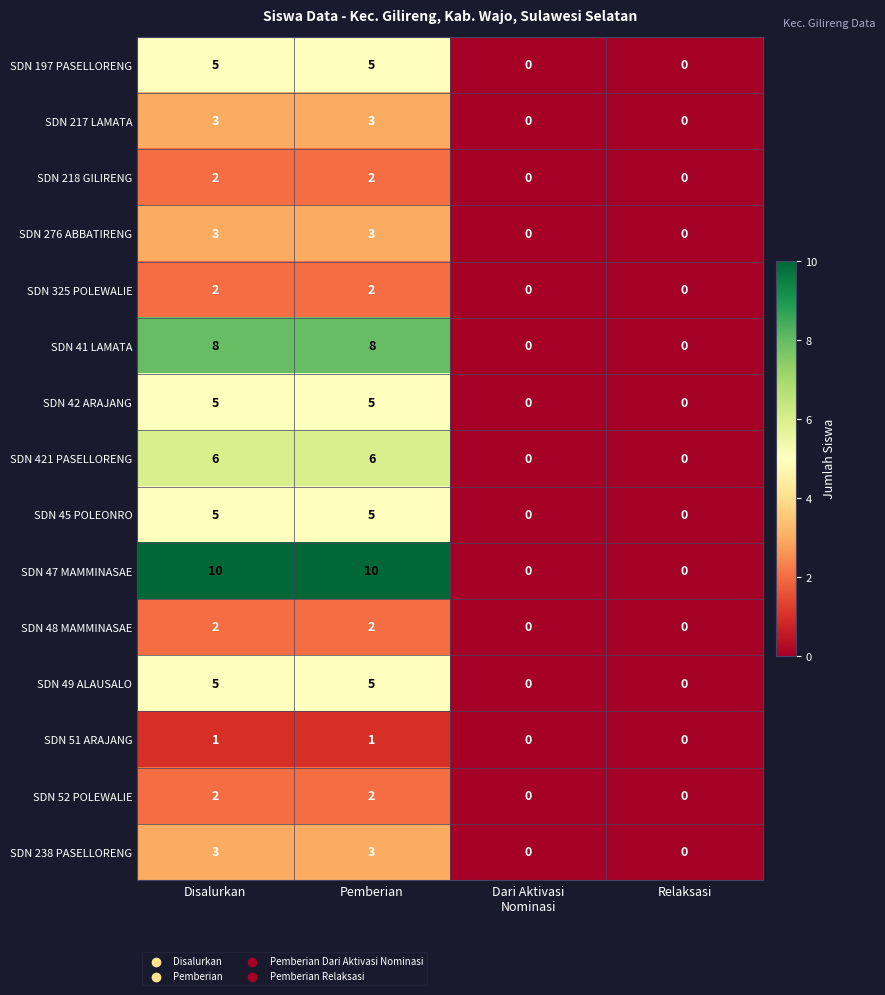

What is the difference between the SDN 45 POLEONRO values at Disalurkan and Relaksasi?

5